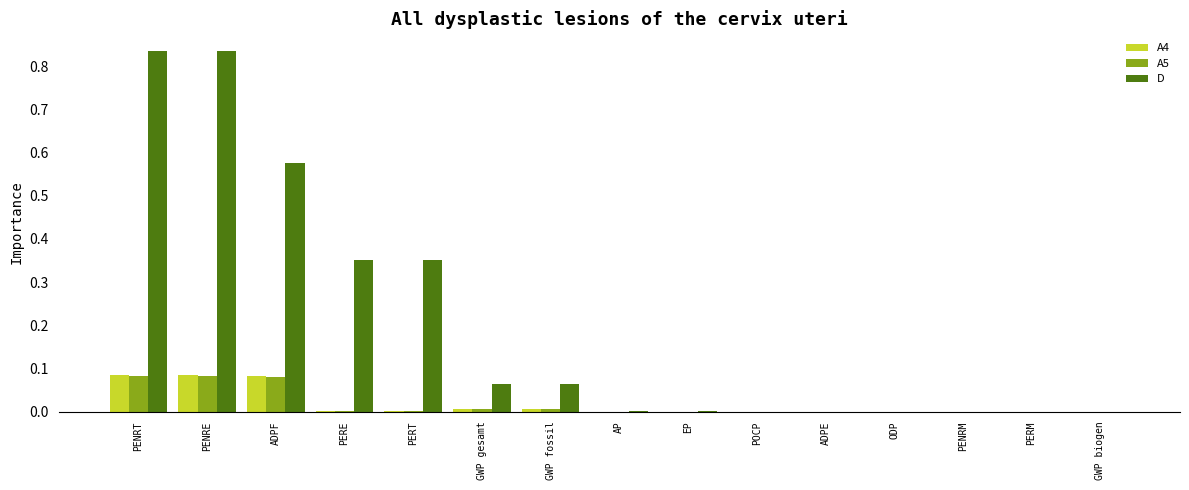

Is it true that D equals -0.3 at PENRM?

False